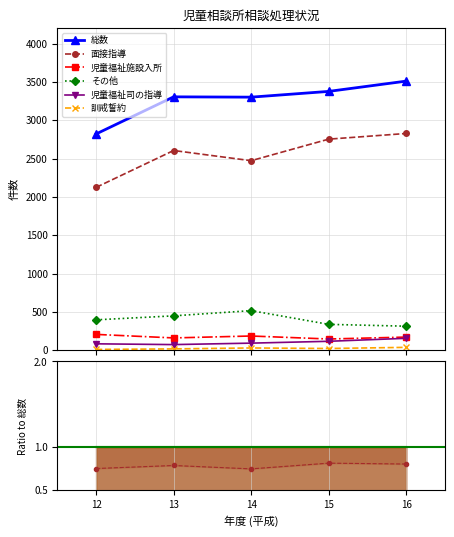

True or false: その他 and 訓戒誓約 intersect in this chart.

False